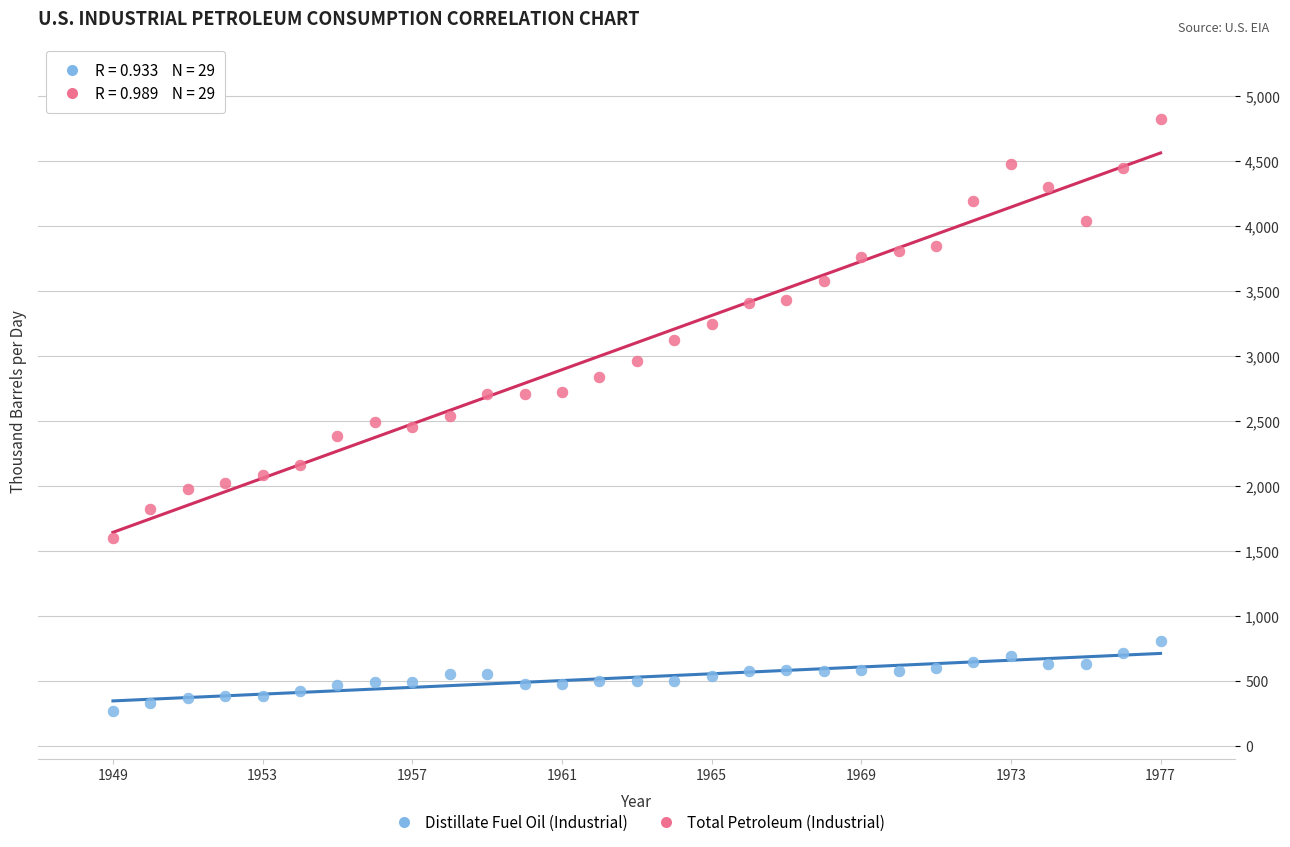

What are all the series names shown in the legend?

Distillate Fuel Oil (Industrial), Total Petroleum (Industrial)